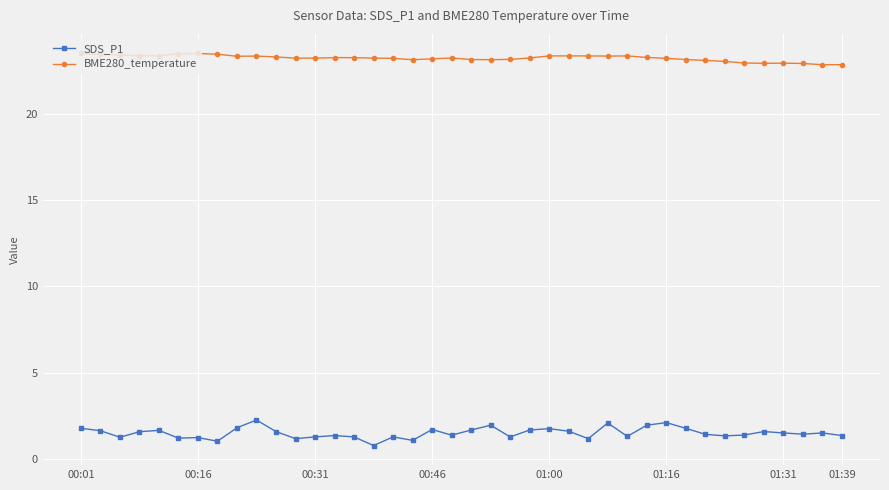

List the series in order of their overall mean, lowest first.

SDS_P1, BME280_temperature